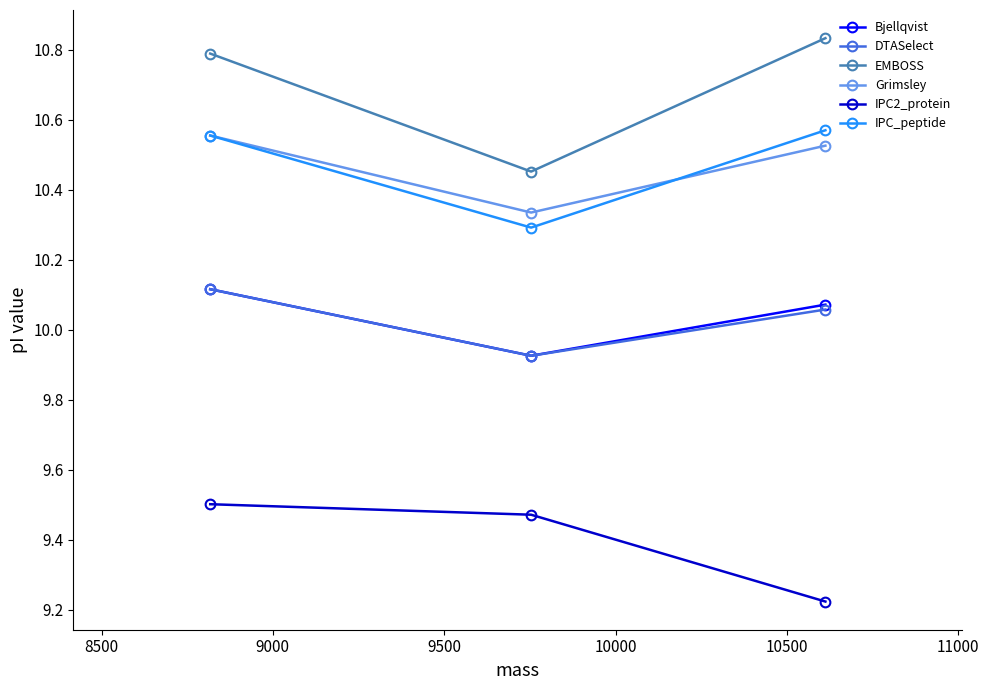

Which series has the largest total across all categories?

EMBOSS